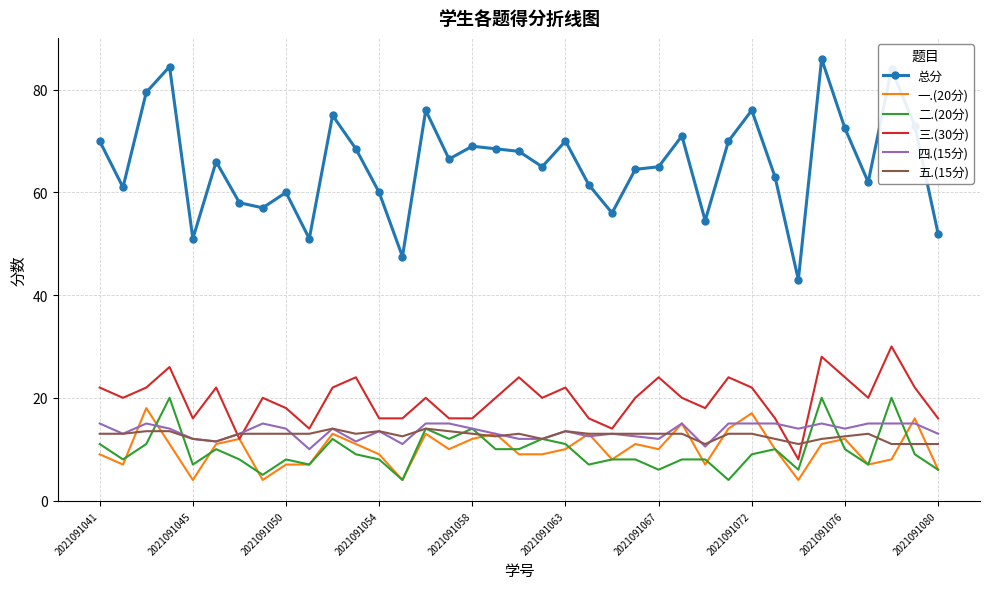

Which series has the largest total across all categories?

总分